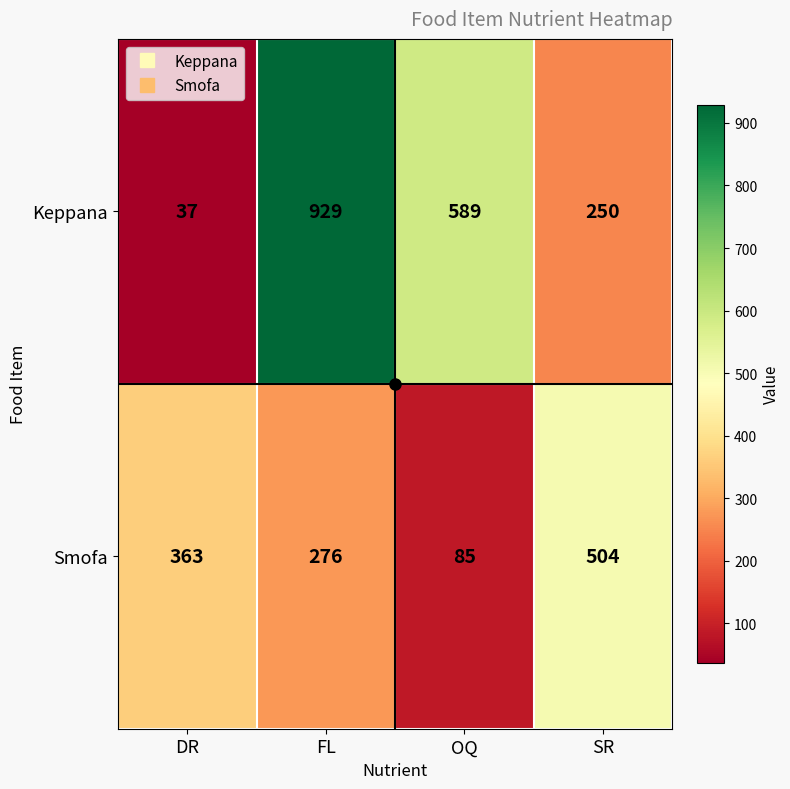

What is the maximum value shown in the chart?

929